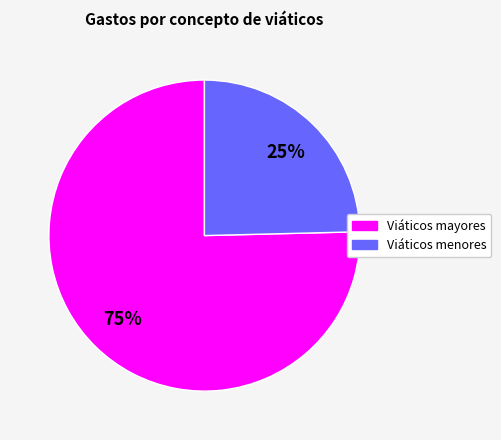

Does any single category account for the majority?

Yes